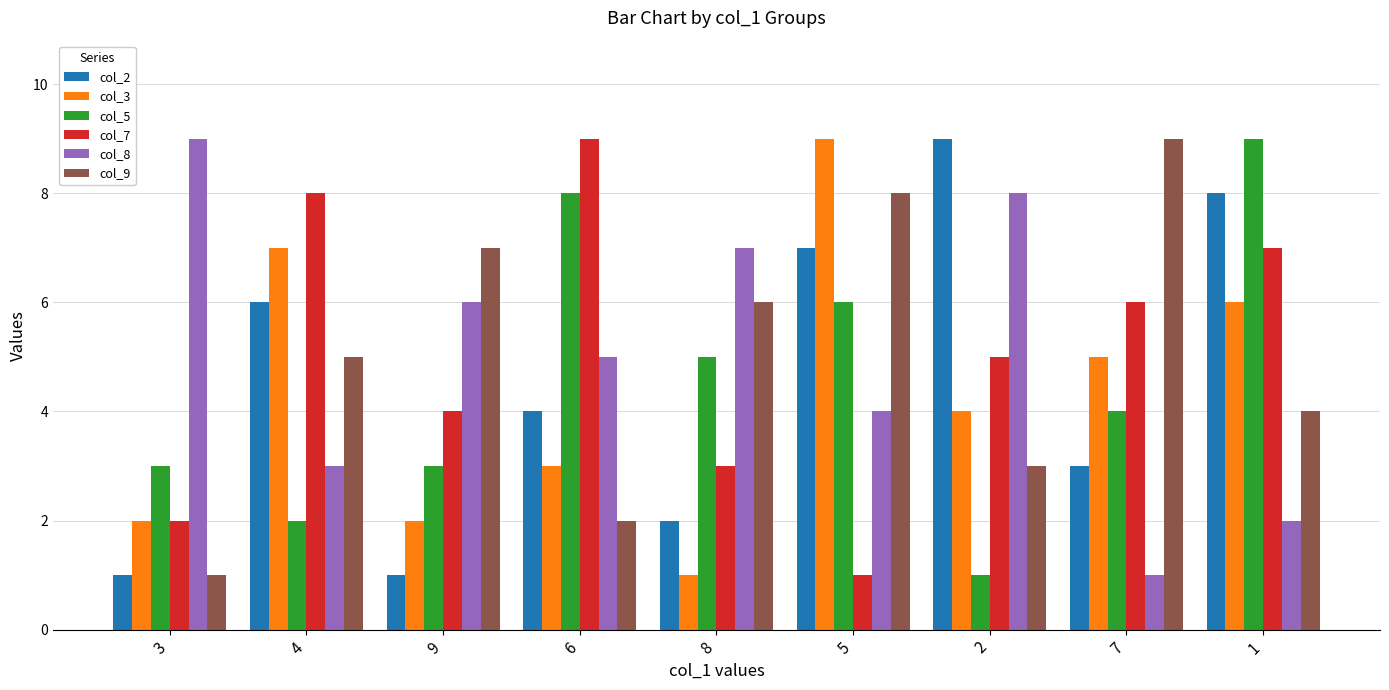

Read the col_5 value at 6.

8